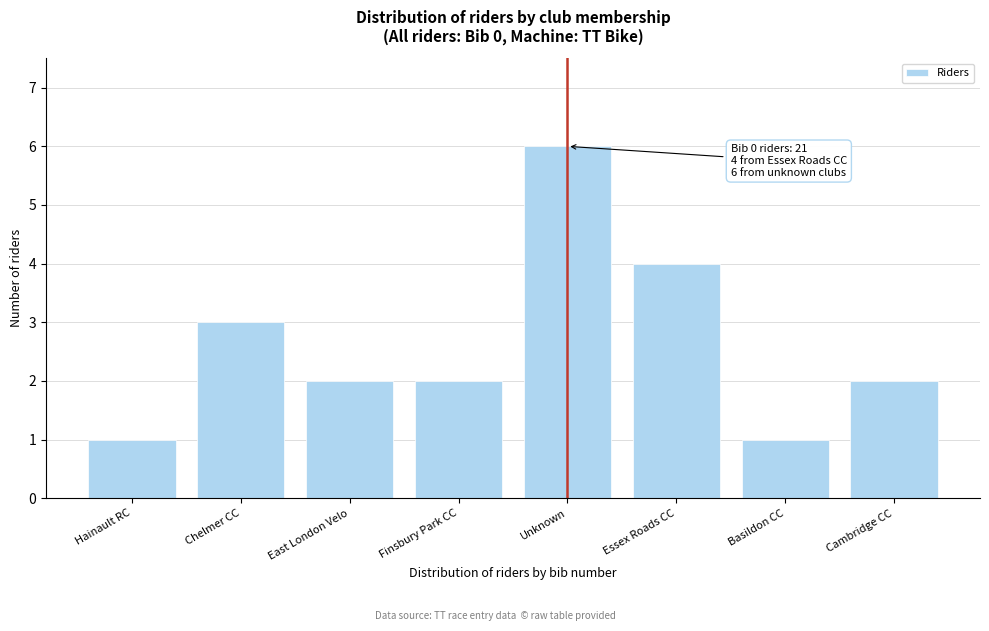

Reading right to left, extract all data points from this chart.

Cambridge CC=2	Basildon CC=1	Essex Roads CC=4	Unknown=6	Finsbury Park CC=2	East London Velo=2	Chelmer CC=3	Hainault RC=1